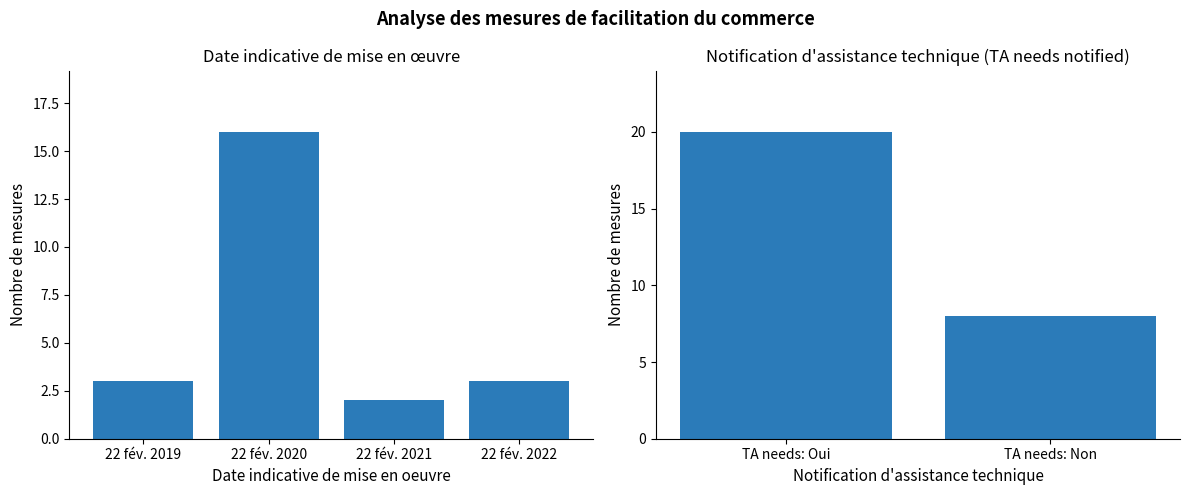

What is the sum of all values?

28